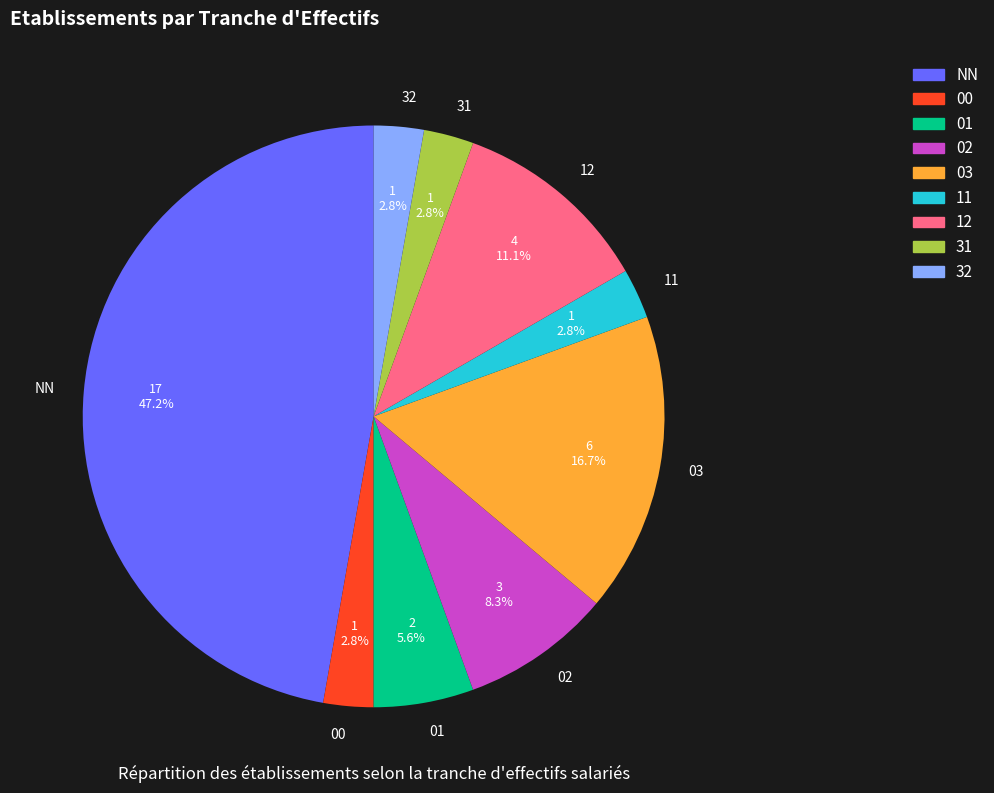

Is there any slice that represents more than half of the pie?

No